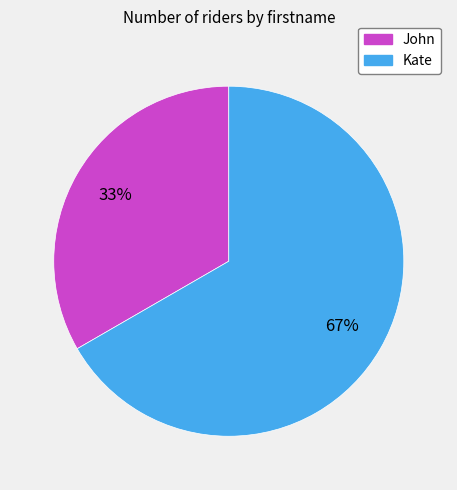

Which slice is the largest?

Kate